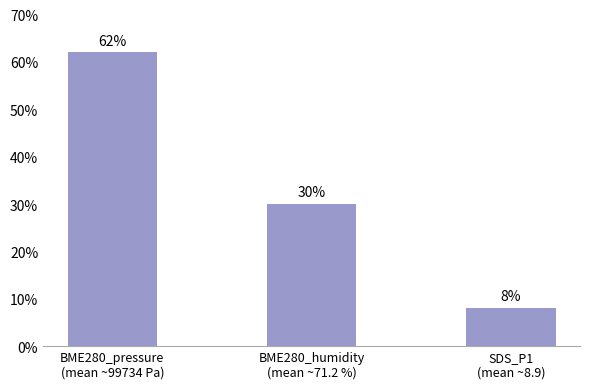

True or false: the data shows 0.5 at BME280_humidity
(mean ~71.2 %).

False